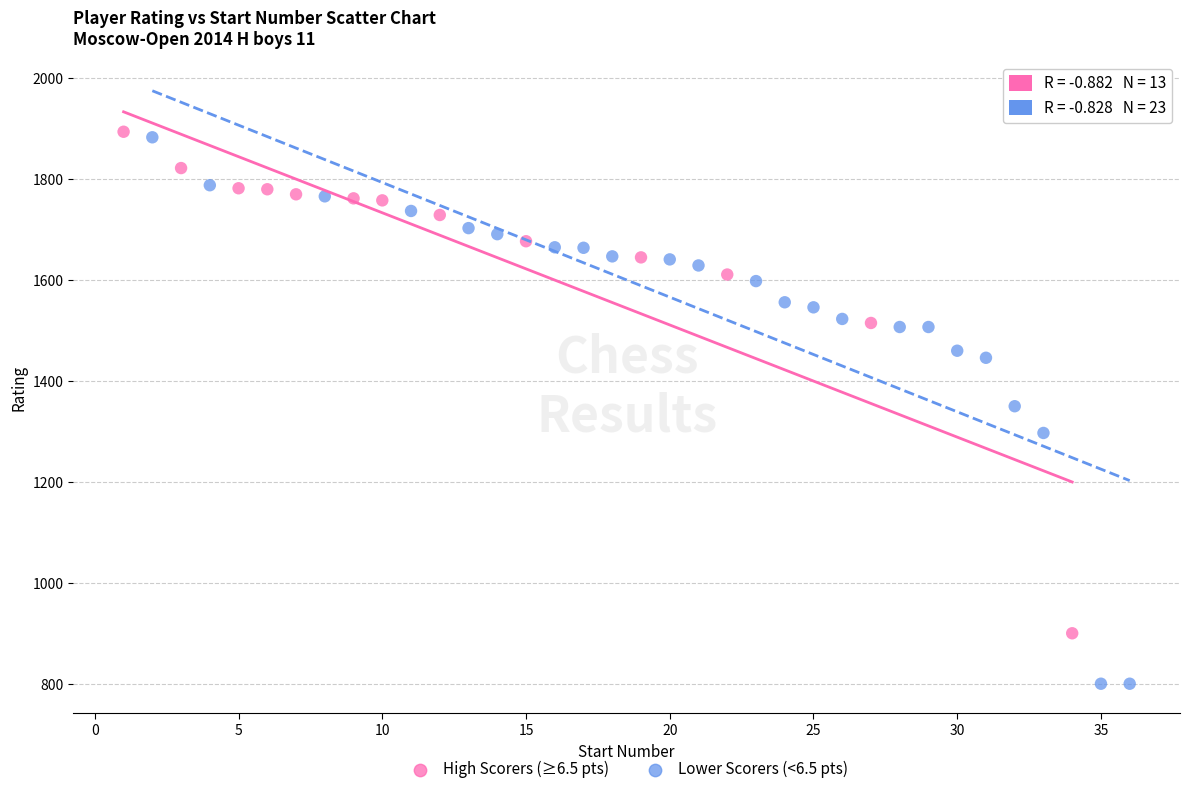

Which series reaches the minimum Y coordinate?

Lower Scorers (<6.5 pts)